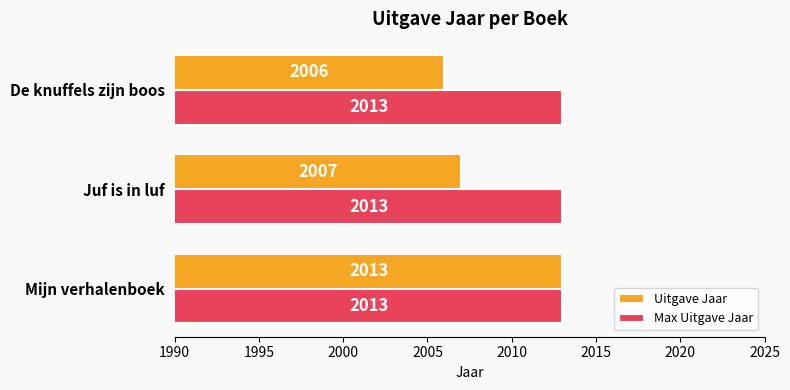

Which category has the highest value in the Uitgave Jaar series?

Mijn verhalenboek